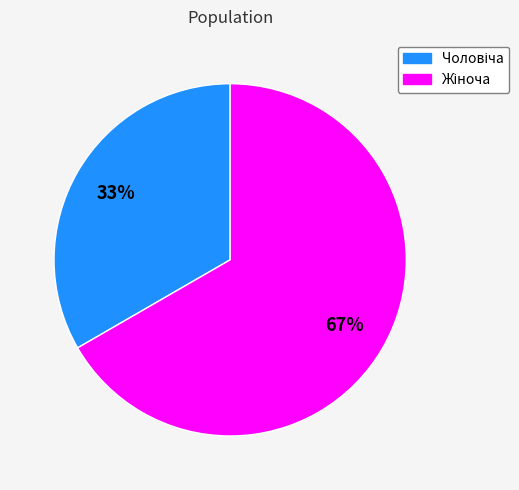

Is there any slice that represents more than half of the pie?

Yes